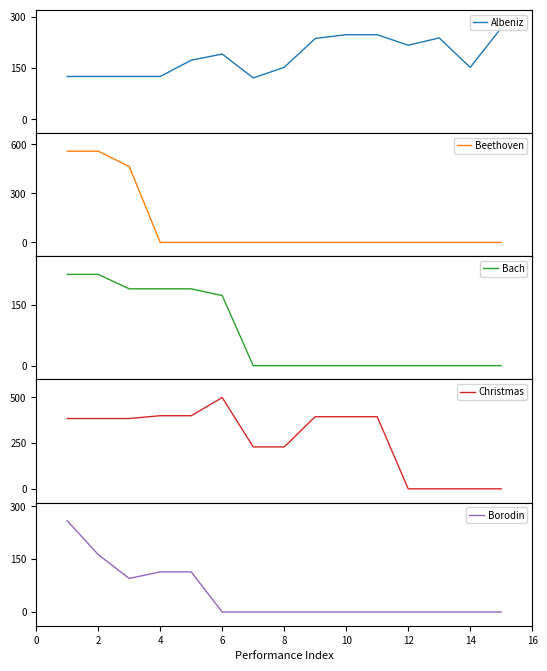

What are all the series names shown in the legend?

Albeniz, Beethoven, Bach, Christmas, Borodin